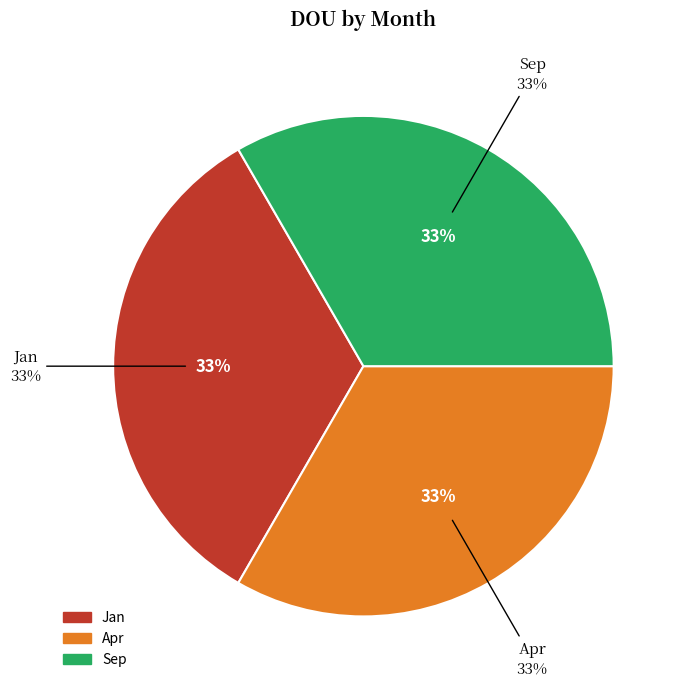

Is it true that Jan is 22% of the pie?

False